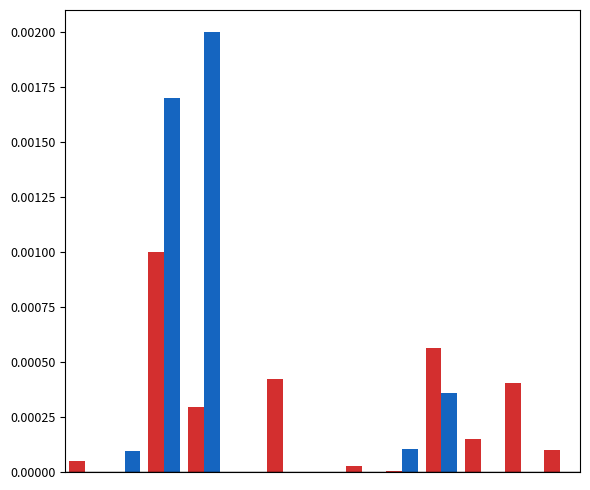

How many data points does each series have?

13